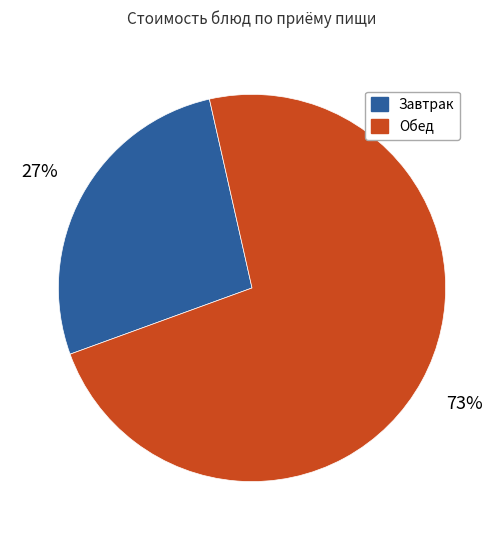

Is there a majority slice in this chart?

Yes